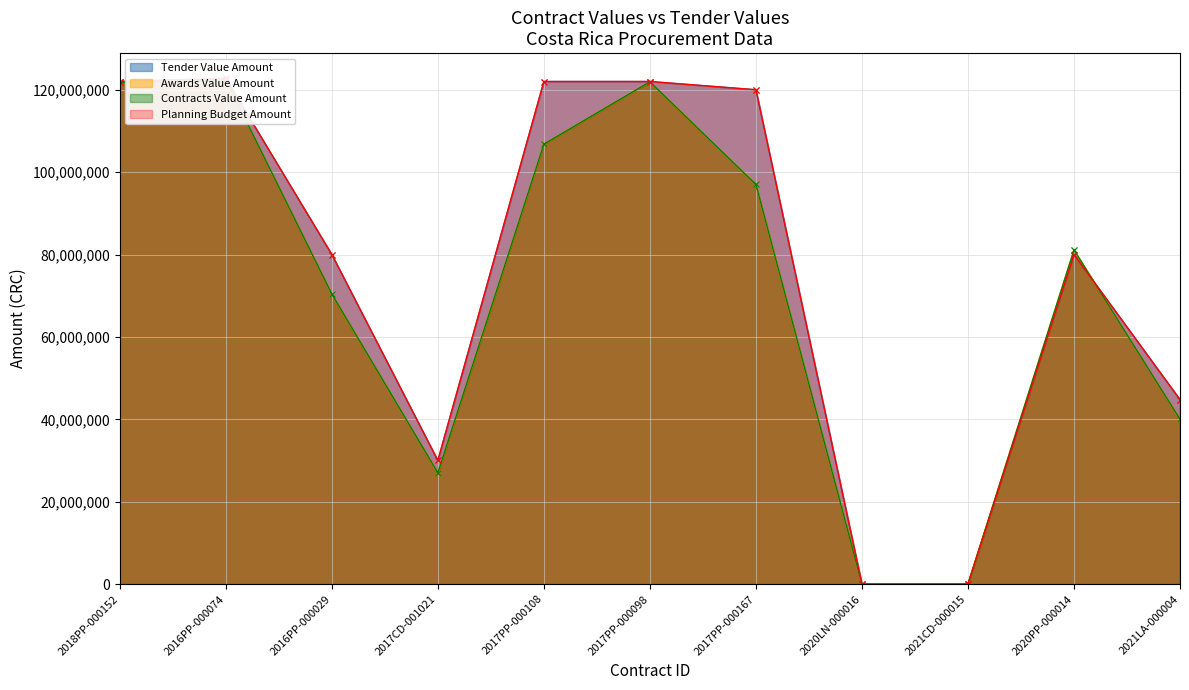

True or false: contracts.value.amount has more than 2 points higher than both neighbors.

True